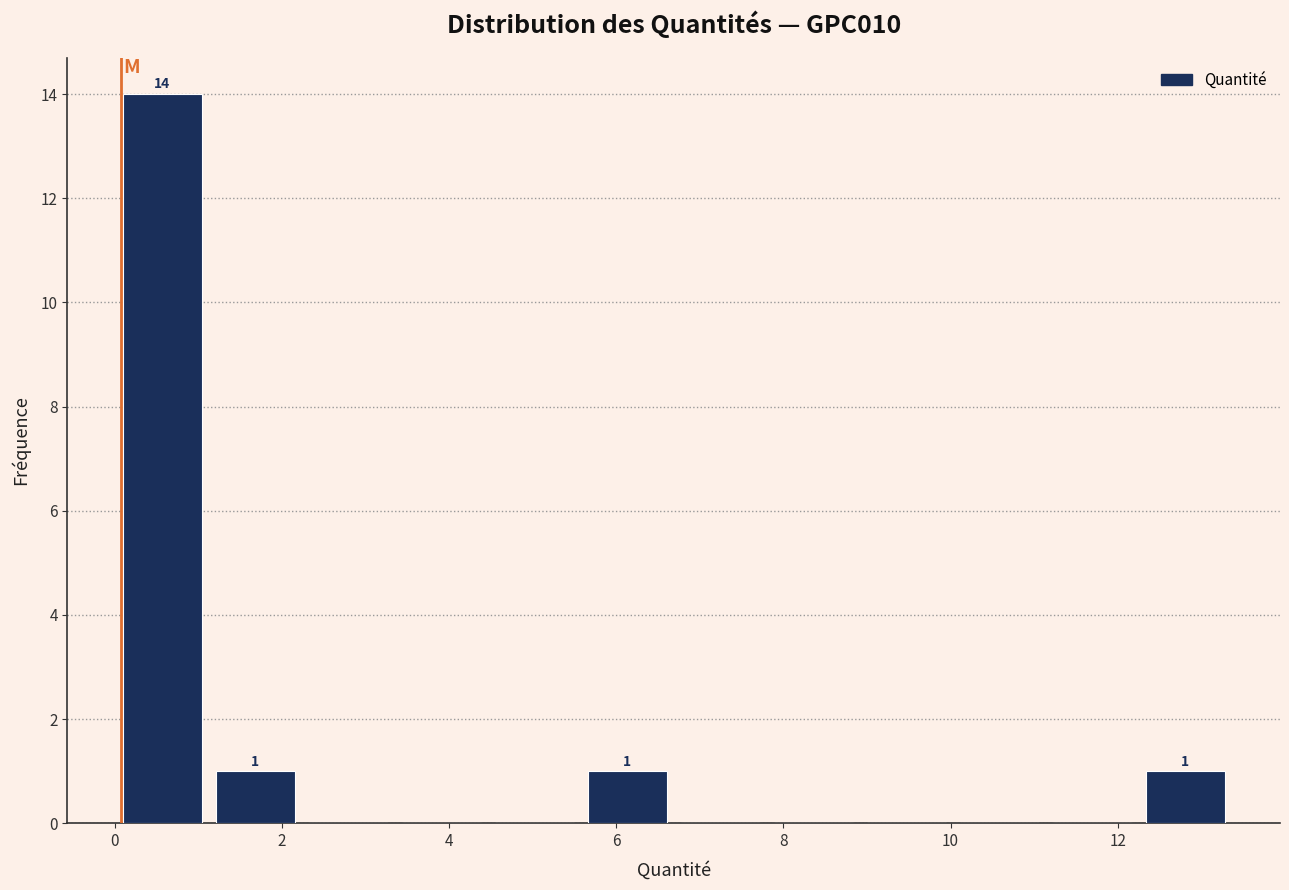

Over which range of the x-axis is the bar tallest?

0.0 to 1.2